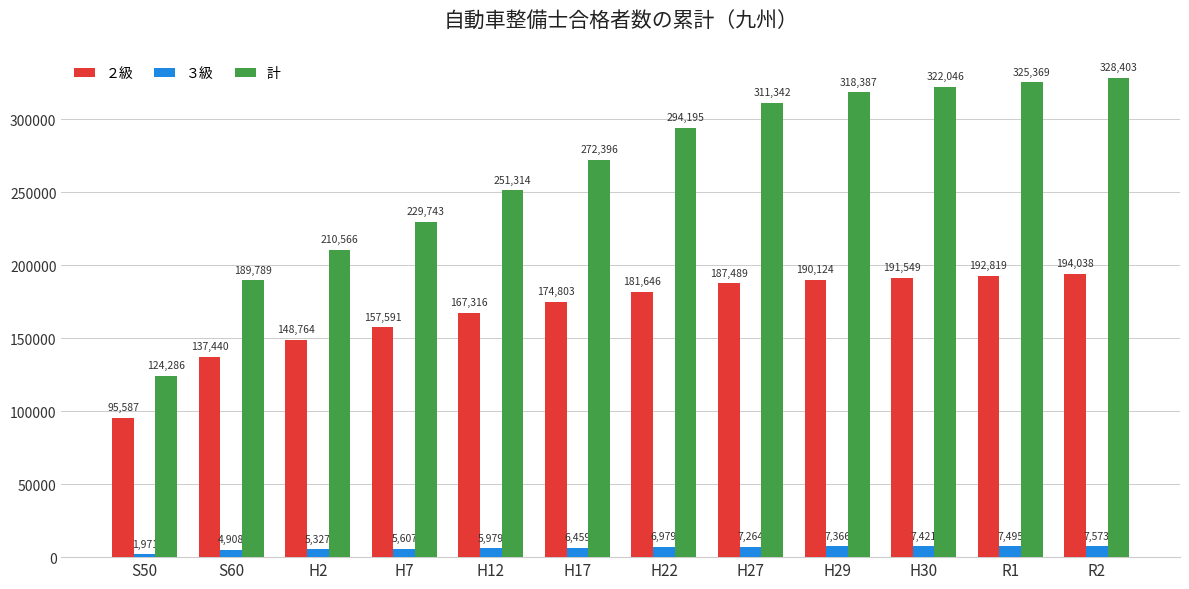

At which label does 計 reach its minimum?

S50